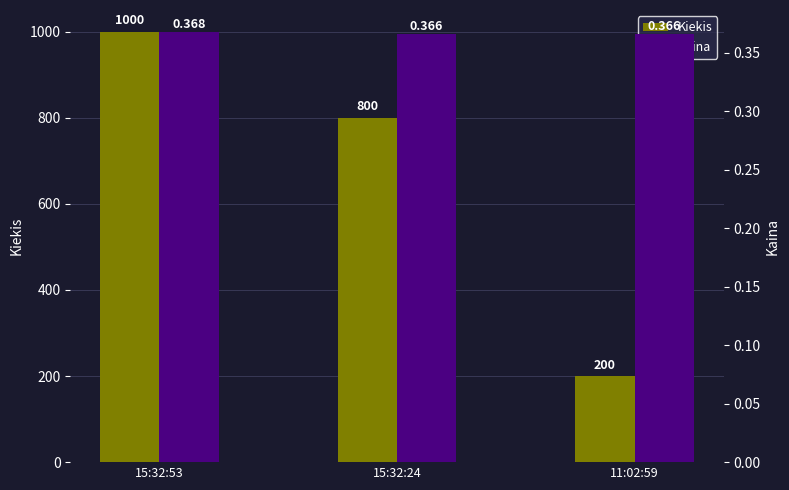

List the series in order of their overall mean, highest first.

Kiekis, Kaina